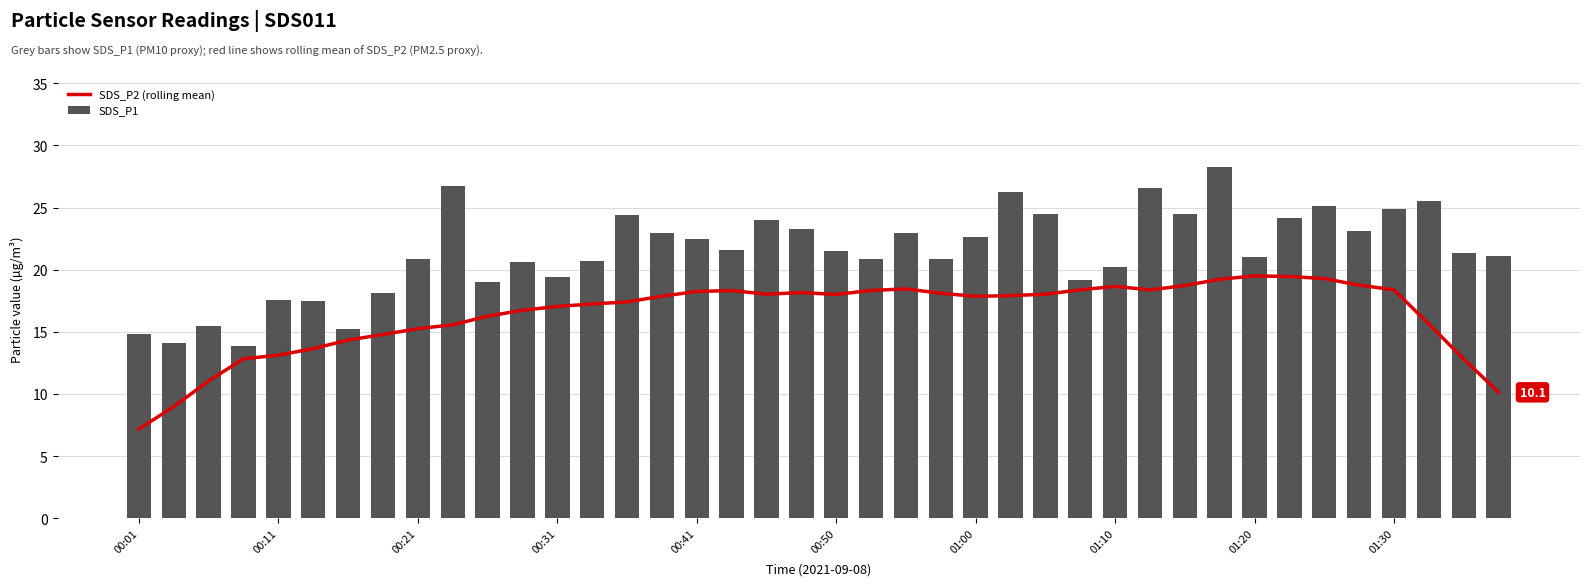

Reading left to right, transcribe all the data shown in this chart.

SDS_P2 (rolling mean): 7.2	9.0	11.1	12.8	13.1	13.7	14.3	14.8	15.3	15.6	16.3	16.7	17.0	17.2	17.4	17.9	18.2	18.3	18.0	18.2	18.0	18.3	18.5	18.1	17.9	17.9	18.0	18.4	18.7	18.4	18.7	19.2	19.5	19.5	19.3	18.8	18.4	15.6	12.8	10.1
SDS_P1: 14.8	14.1	15.5	13.9	17.6	17.5	15.2	18.1	20.9	26.8	19.1	20.6	19.4	20.7	24.4	22.9	22.5	21.6	24.0	23.3	21.5	20.8	22.9	20.8	22.7	26.2	24.5	19.2	20.2	26.6	24.4	28.3	21.0	24.1	25.1	23.1	24.9	25.5	21.4	21.1